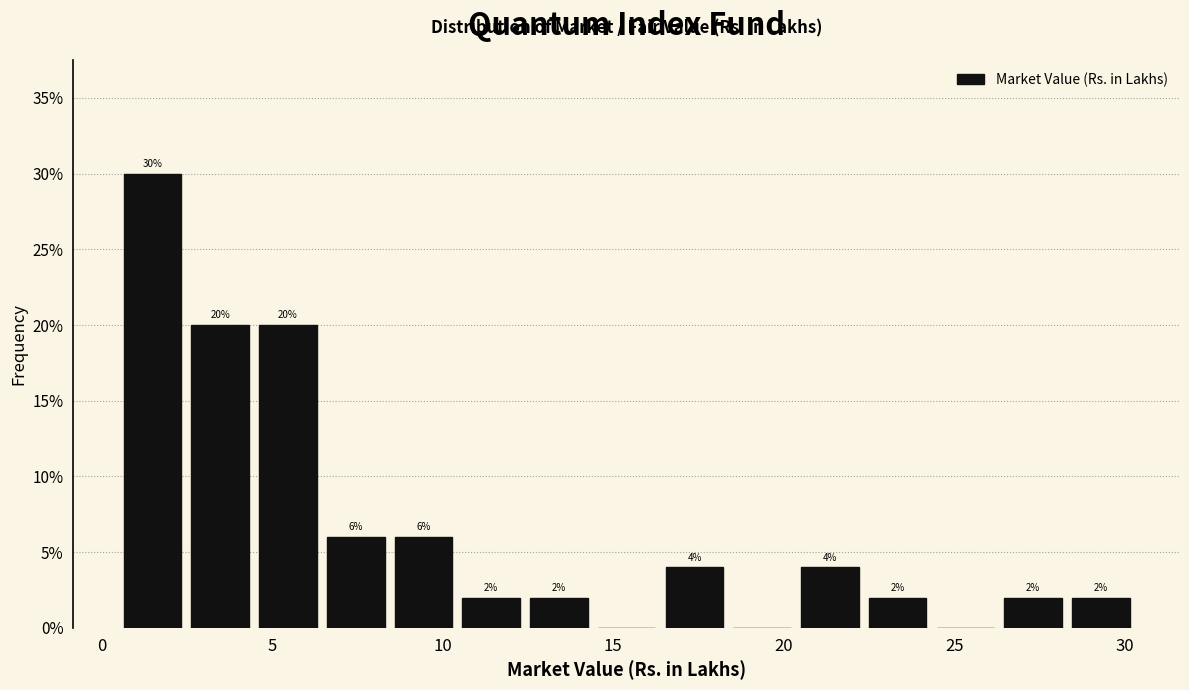

Around what value on the x-axis is the tallest bar? Give the approximate position of its centre, as read against the axis.

1.5